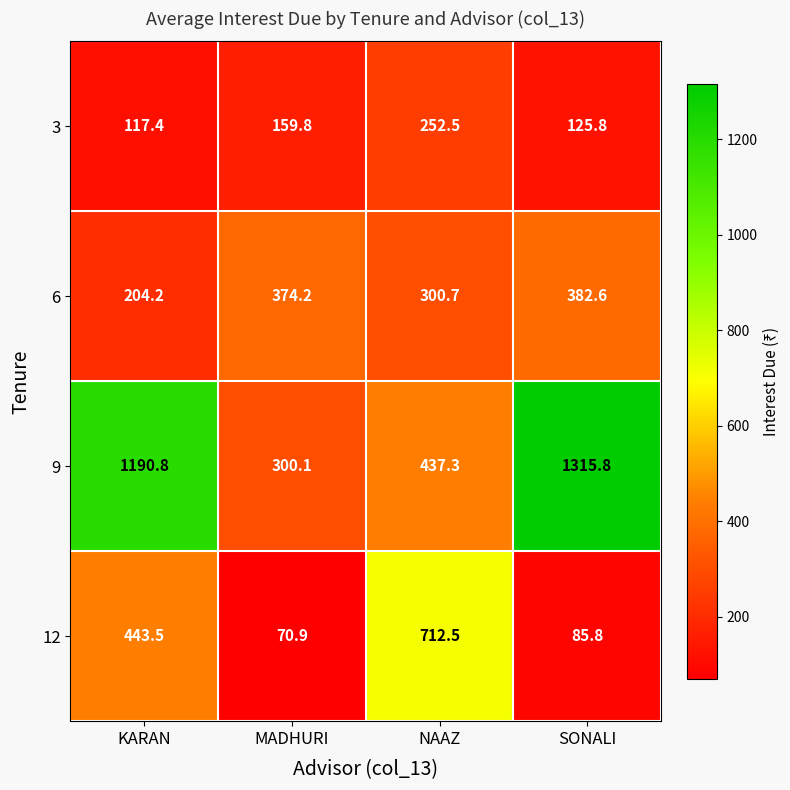

Rank the series by their maximum value, from lowest to highest.

3, 6, 12, 9